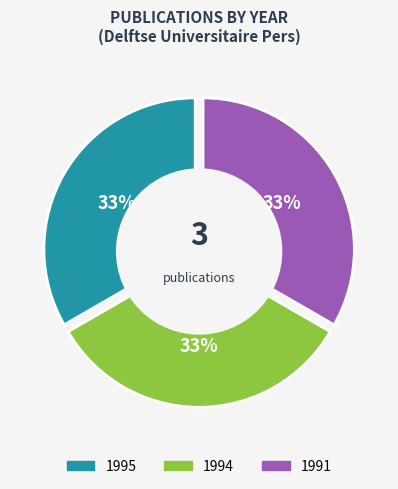

Combined, what portion of the pie is 1994 and 1995?

66.7%